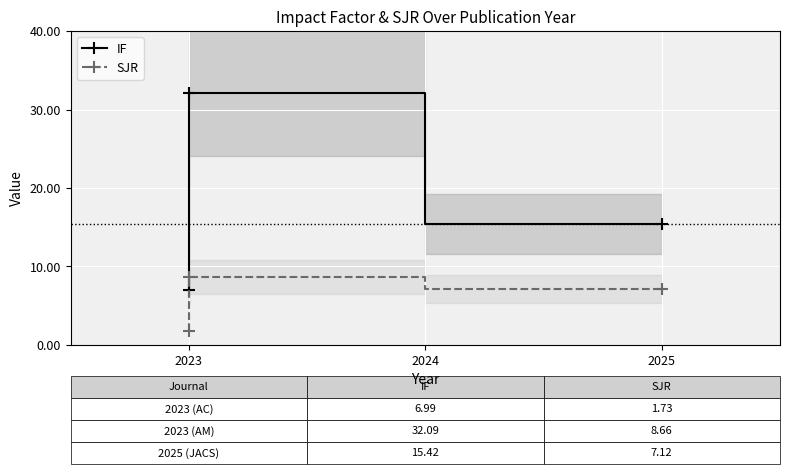

The IF series shows 7.0 at 2023. True or false?

True